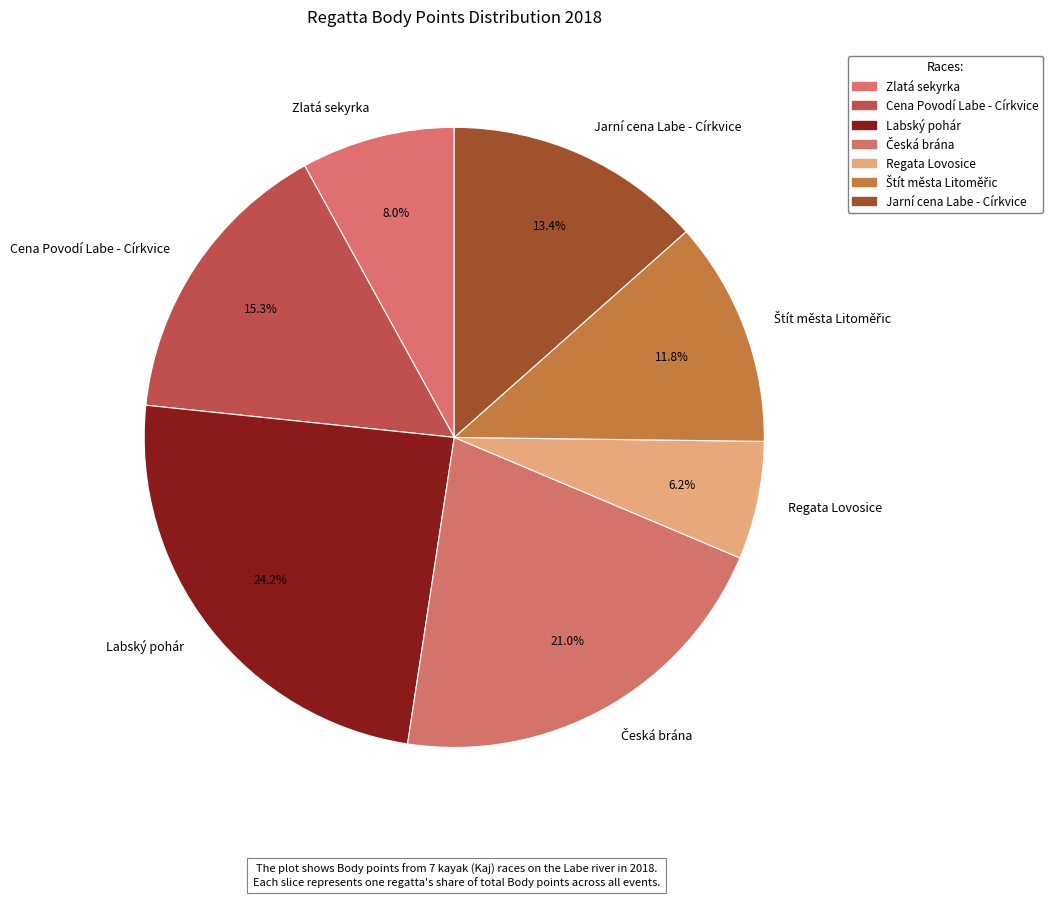

What is the ratio of the value at Labský pohár to the value at Regata Lovosice?

3.9